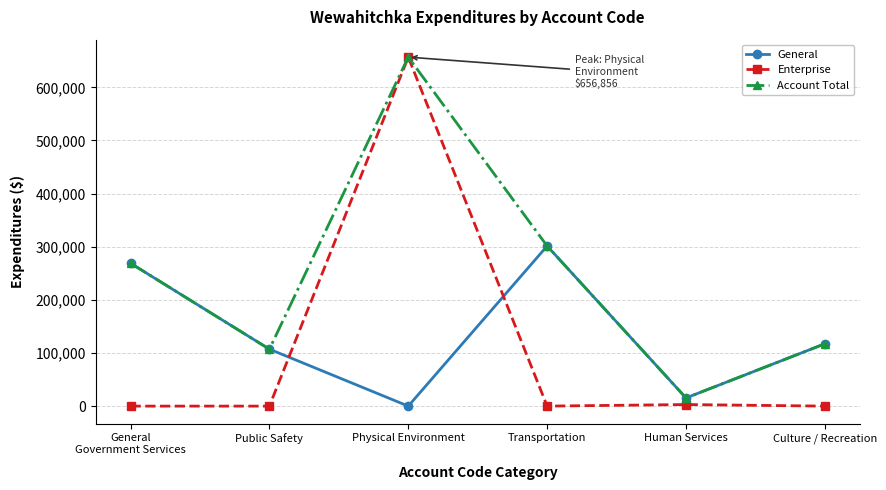

How many intersections are there between Enterprise and General?

2